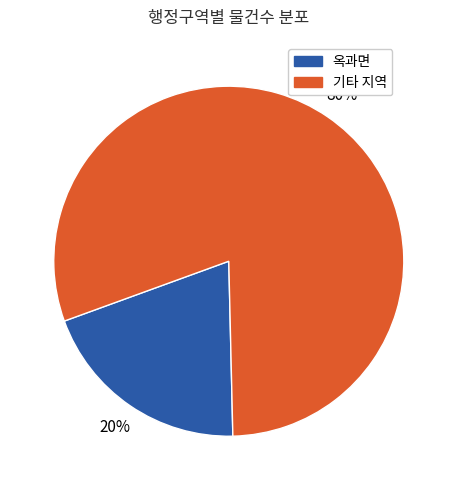

Is there any slice that represents more than half of the pie?

Yes